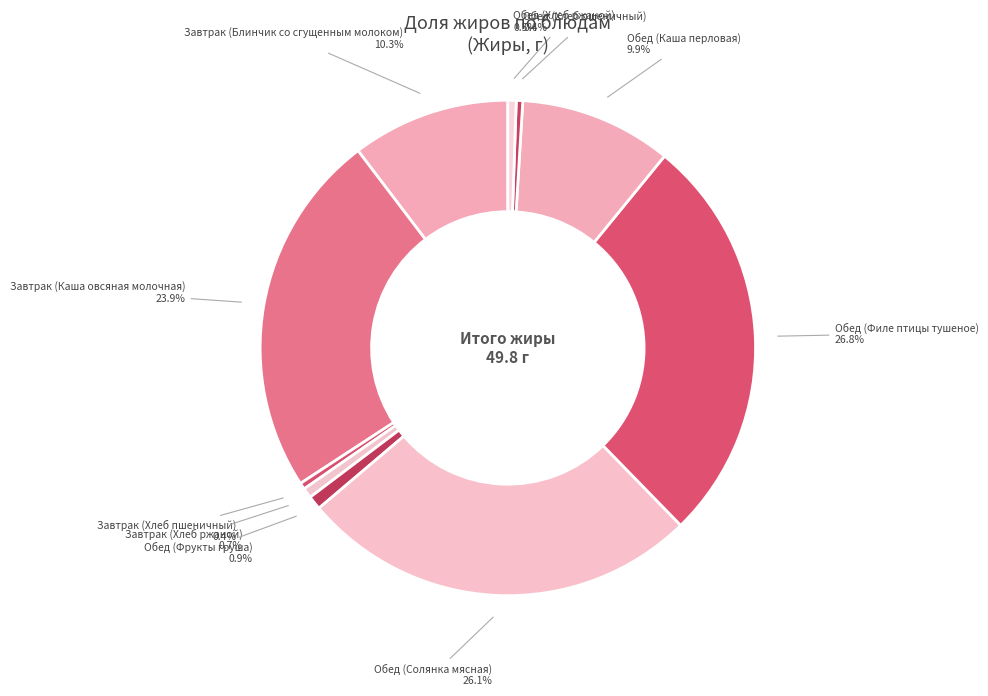

What is the largest slice in the pie chart?

Обед (Филе птицы тушеное)